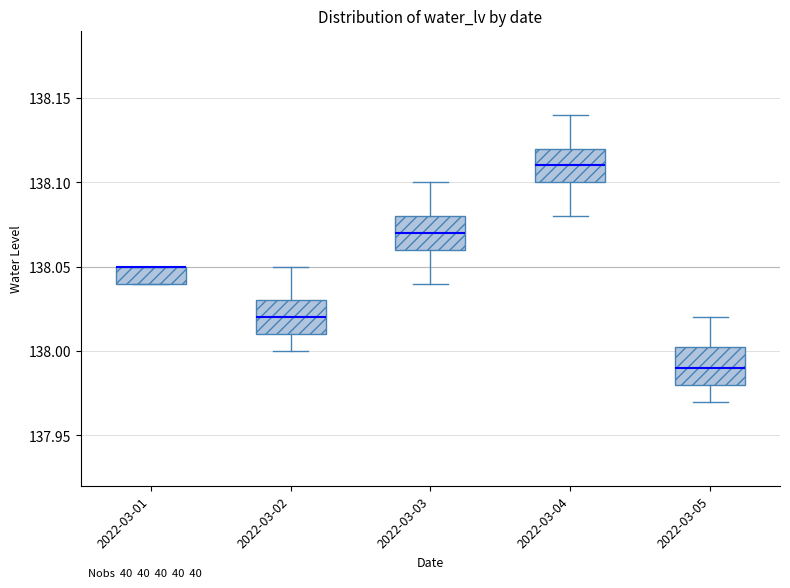

Reading left to right, transcribe this box plot: for each box, give where its median line is, the range the box spans, and where its two whiskers end, as read against the y-axis. The values are not printed on the chart, so give them approximately, as read against the axis.

2022-03-01: median 138.050 (drawn on the box's upper edge), box 138.040 to 138.050, whiskers 138.040 to 138.050
2022-03-02: median 138.020, box 138.010 to 138.030, whiskers 138.000 to 138.050
2022-03-03: median 138.070, box 138.060 to 138.080, whiskers 138.040 to 138.100
2022-03-04: median 138.110, box 138.100 to 138.120, whiskers 138.080 to 138.140
2022-03-05: median 137.990, box 137.980 to 138.005, whiskers 137.970 to 138.020